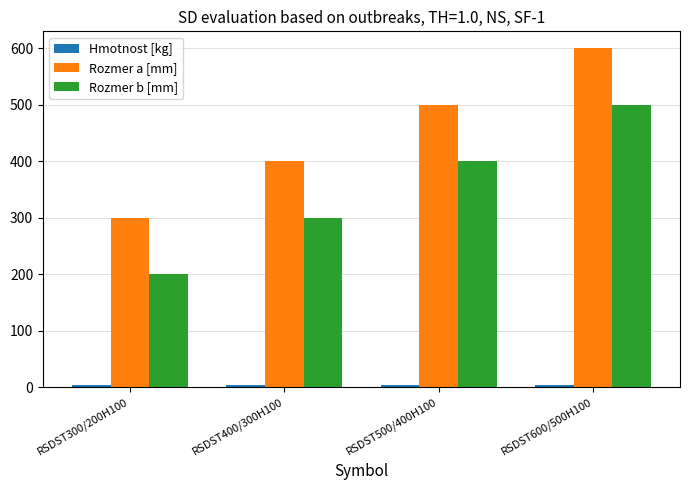

At how many categories does at least one series exceed 378?

3